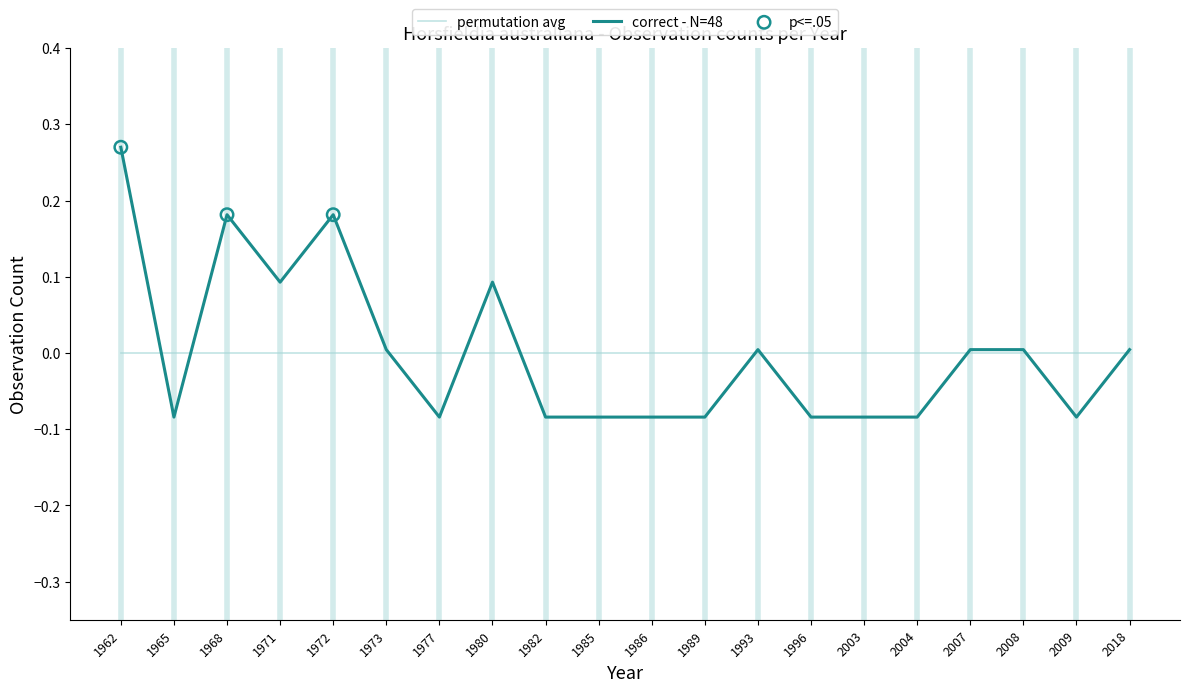

At which category is the sum across all series the highest?

1962